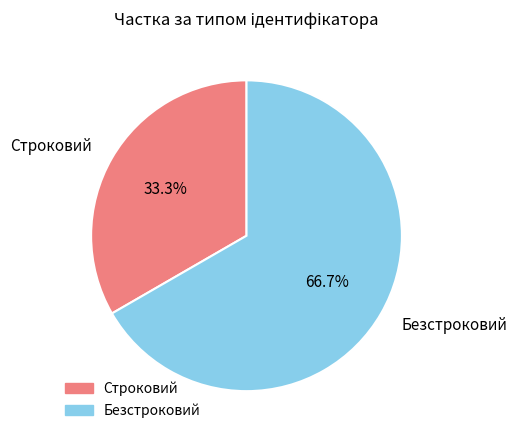

Rank the categories by value from lowest to highest.

Строковий, Безстроковий